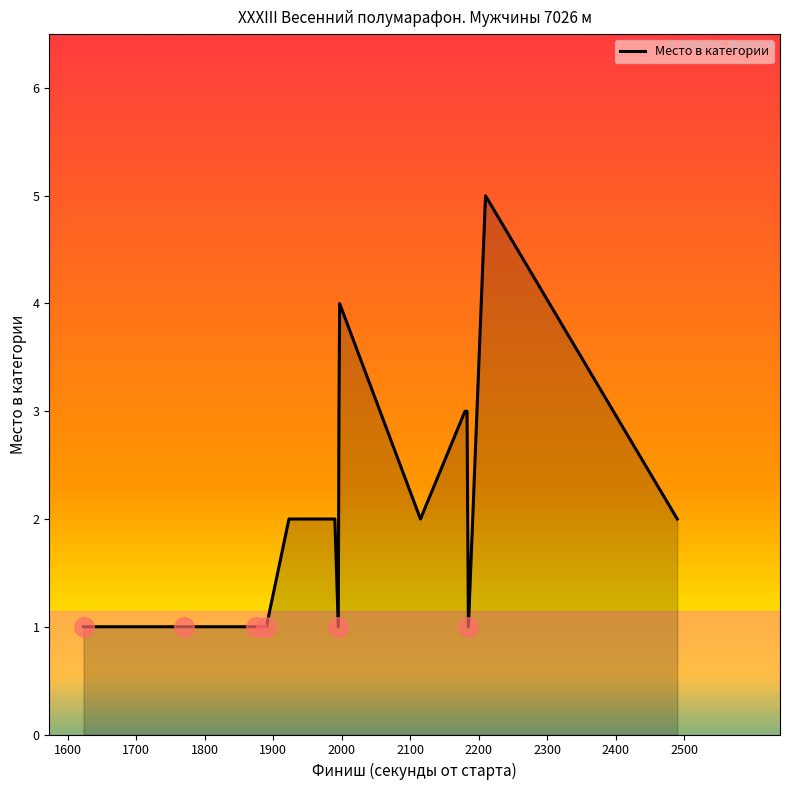

Reading right to left, list all the values displayed in this chart.

2	5	1	3	3	2	4	3	1	2	2	2	1	1	1	1